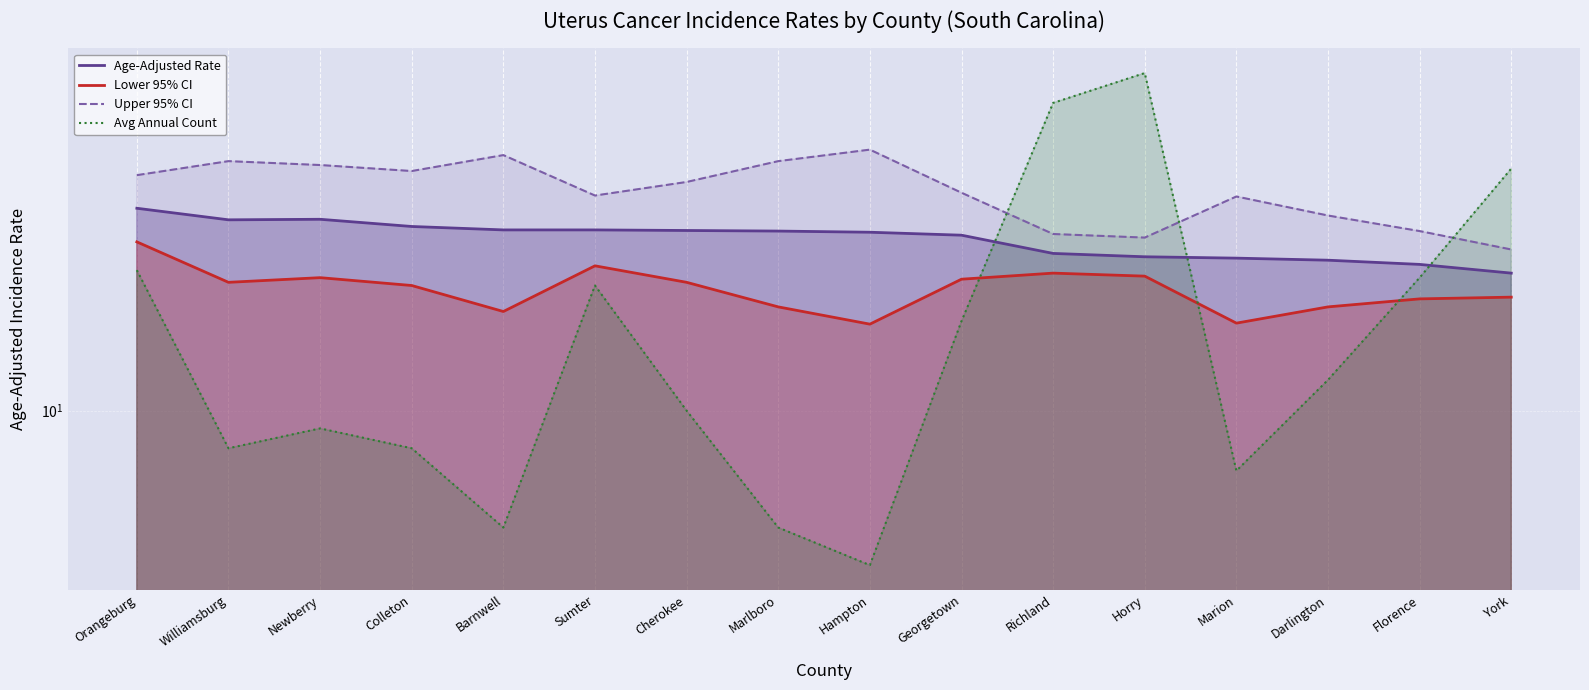

At how many categories does at least one series exceed 27?

16